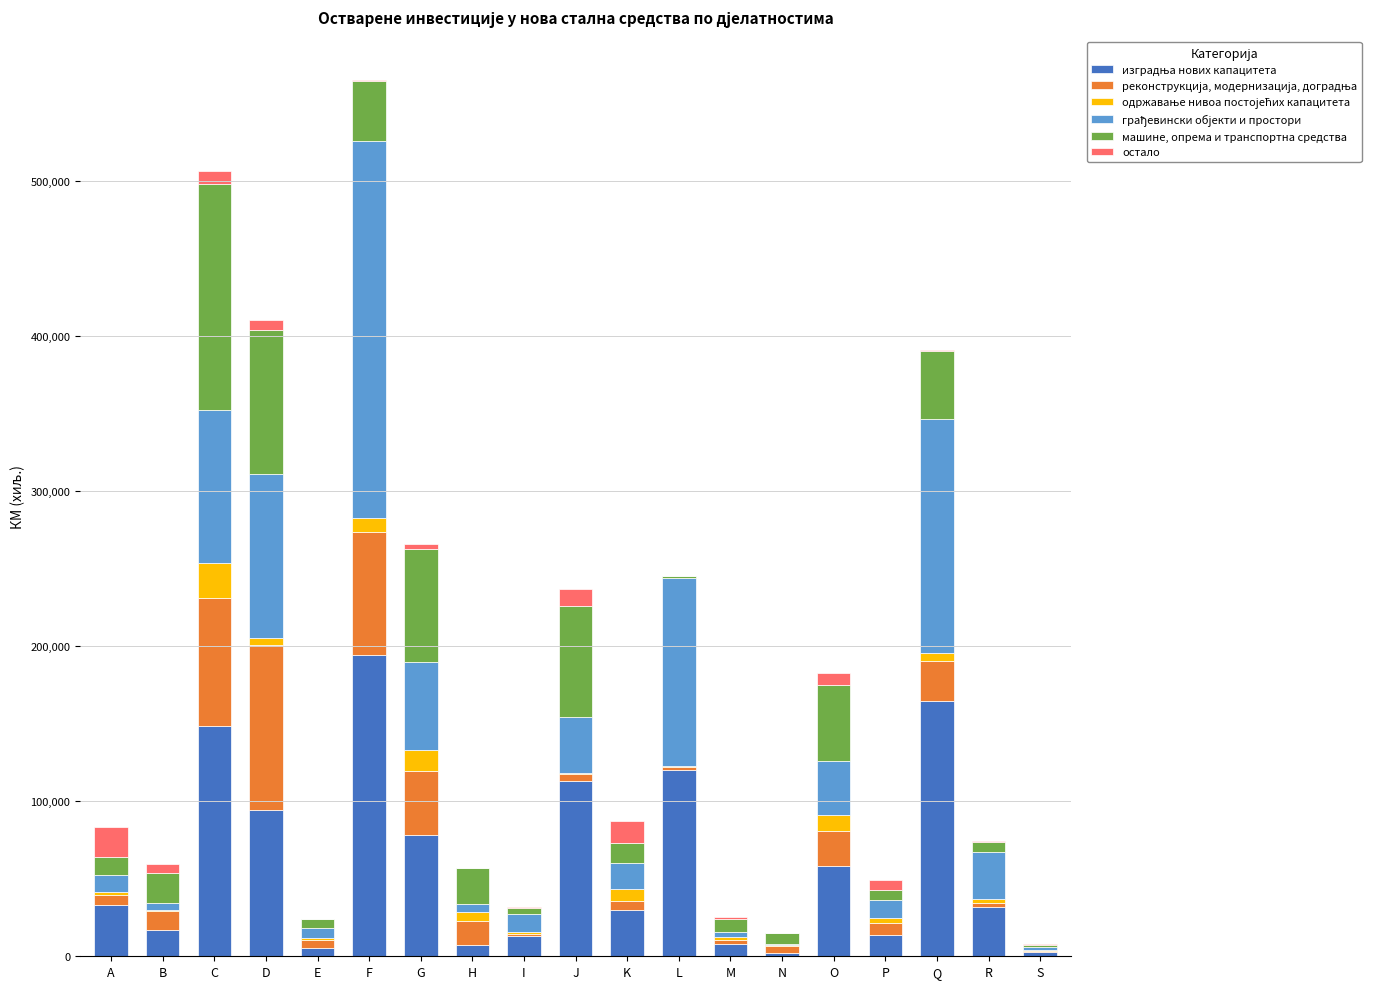

Are the bars grouped side by side (vs. stacked)?

No